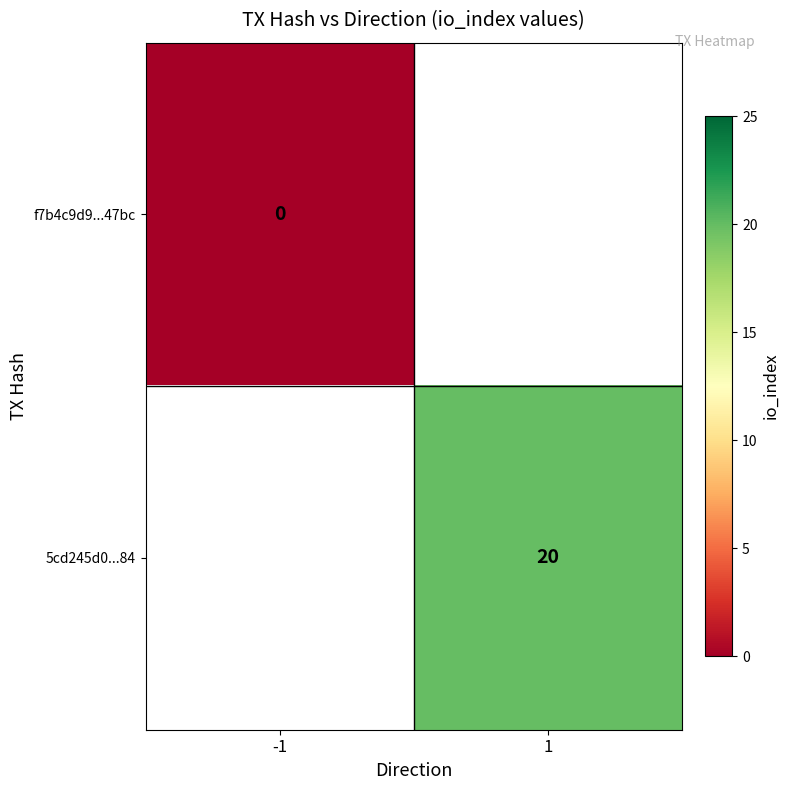

The value of 5cd245d0...84 at 1 is 20. True or false?

True